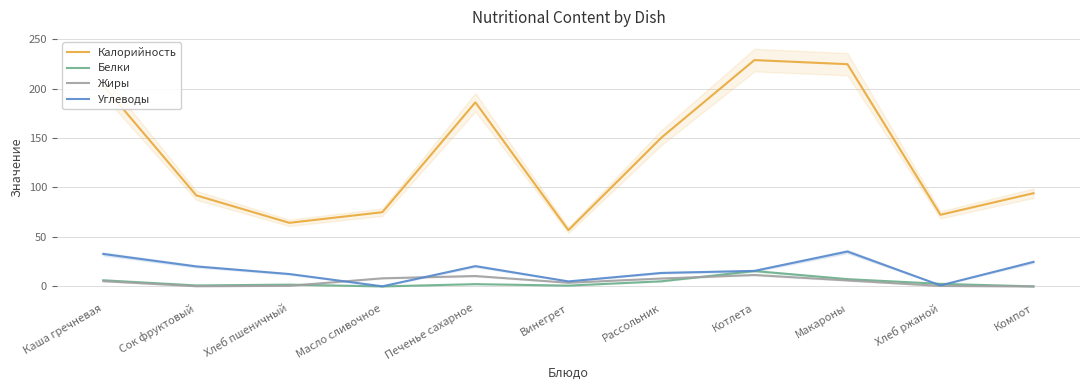

What is the approximate value of Калорийность at Сок фруктовый?

92.0